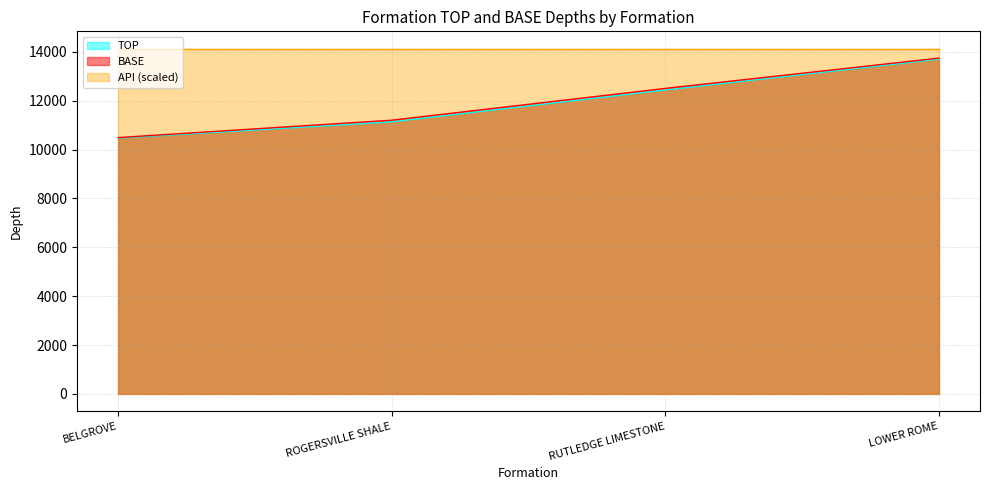

List the labels in order of BASE value, smallest first.

BELGROVE, ROGERSVILLE SHALE, RUTLEDGE LIMESTONE, LOWER ROME